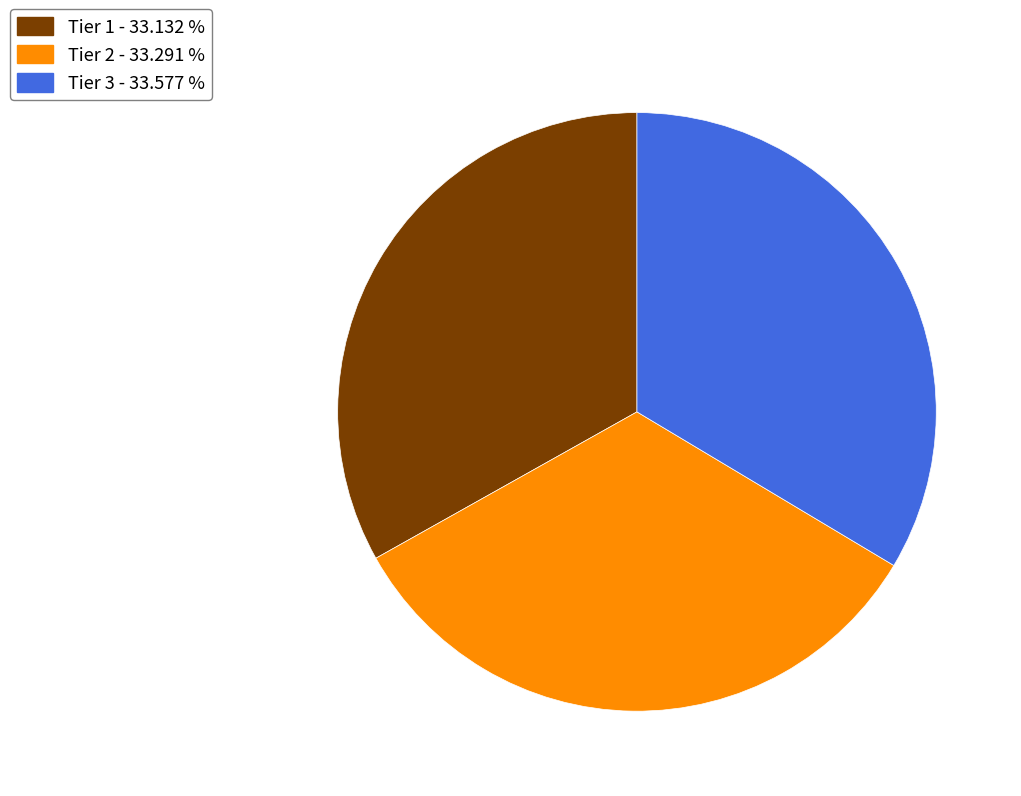

What is the ratio of the value at Tier 1 to the value at Tier 3?

1.0